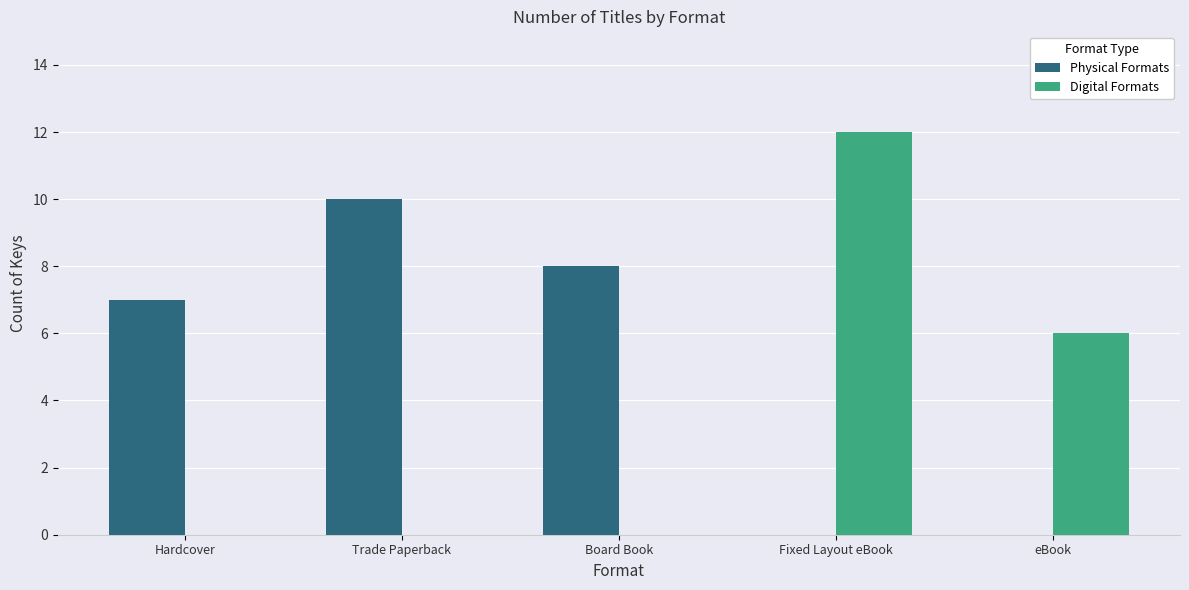

What is the total value across all series at Trade Paperback?

10